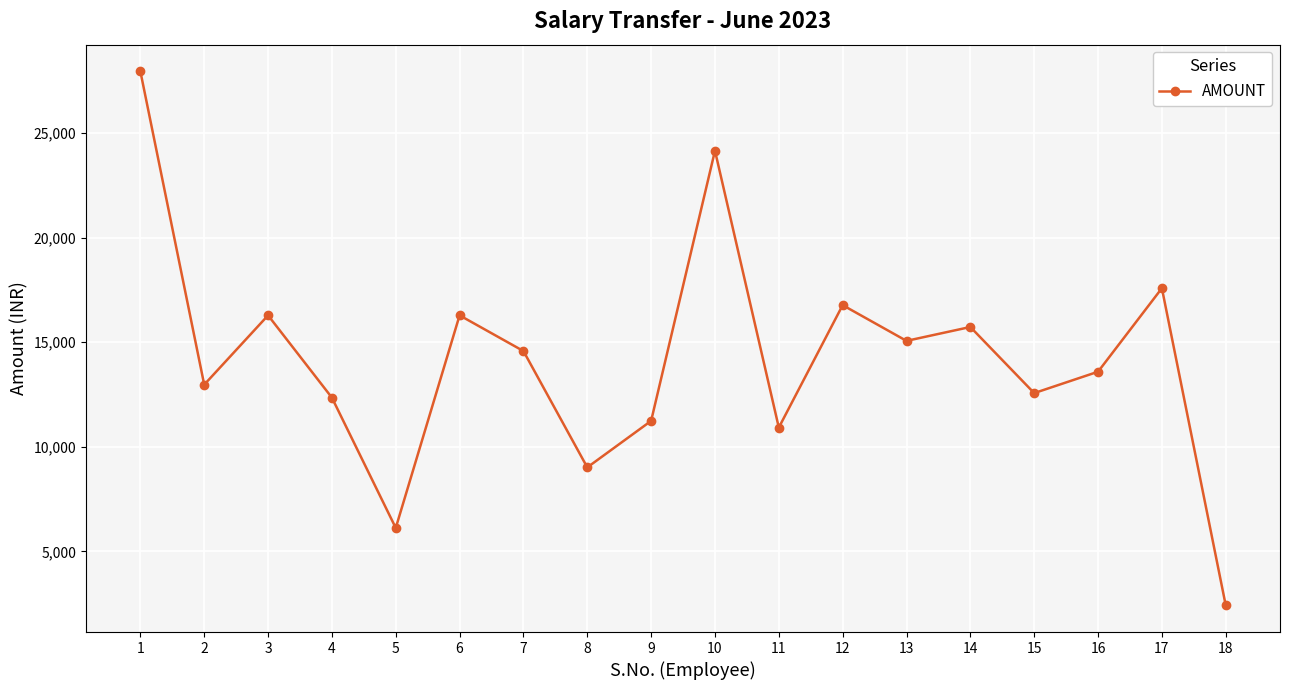

The value at 2 is 19017.9. True or false?

False